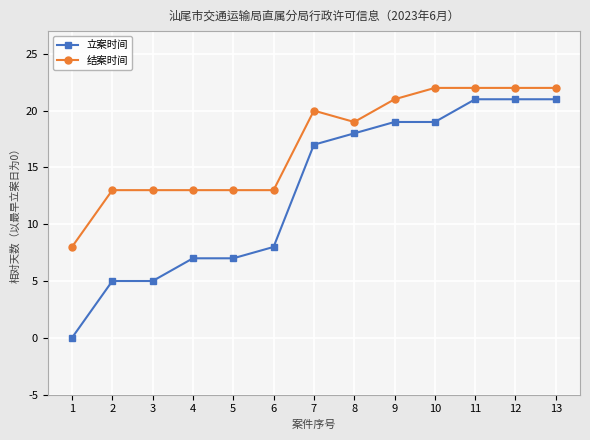

True or false: 结案时间 and 立案时间 cross at least once.

False